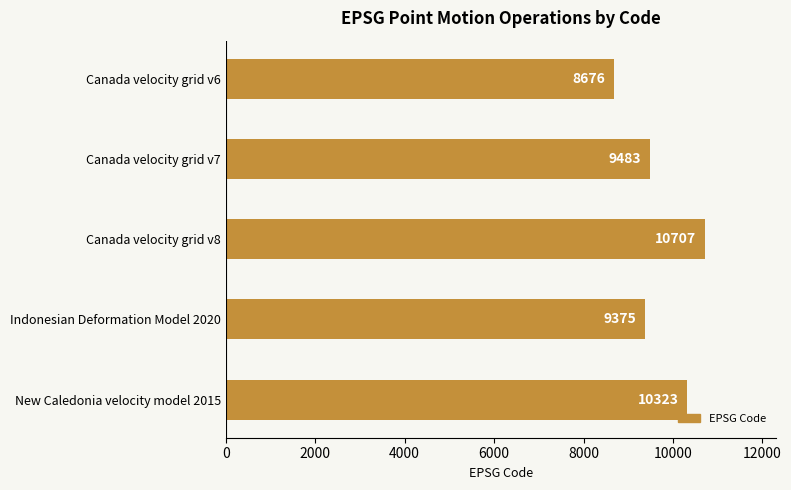

What is the change in value from Indonesian Deformation Model 2020 to New Caledonia velocity model 2015?

+948